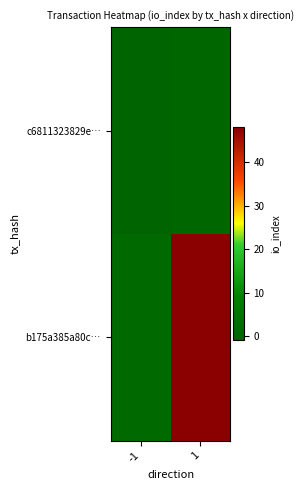

Which label corresponds to the largest value in the chart?

1